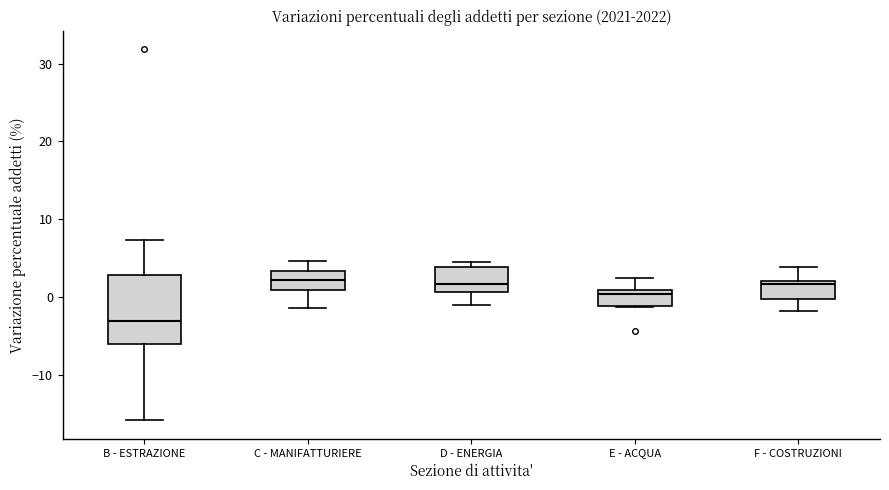

Which box is the tallest, from its lower edge to its upper edge?

B - ESTRAZIONE